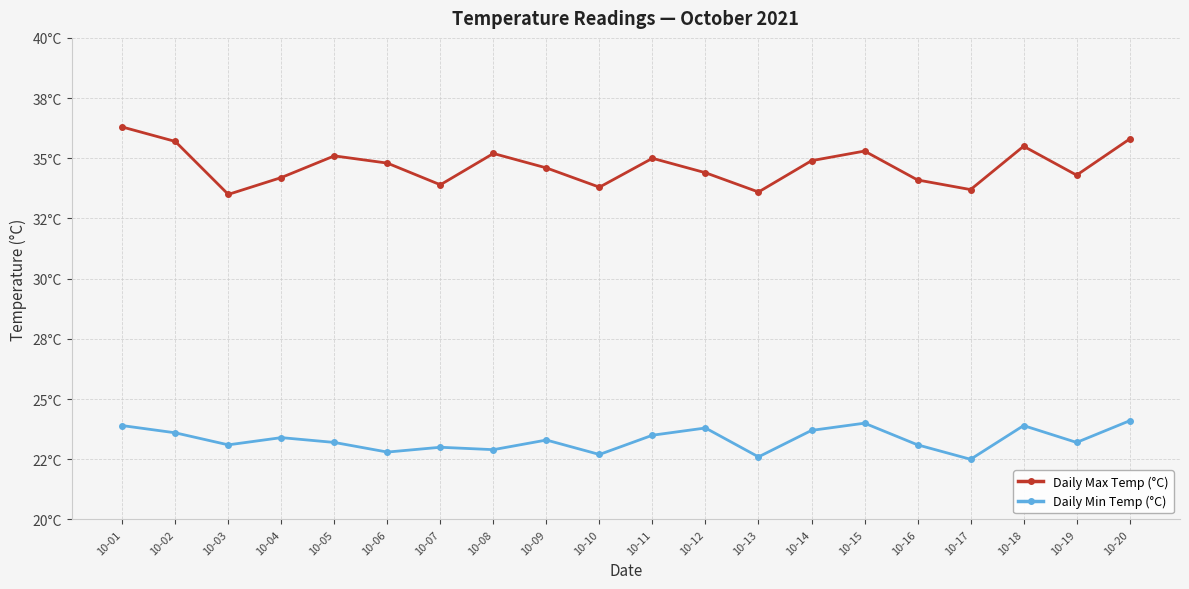

What are all the series names shown in the legend?

Daily Max Temp (°C), Daily Min Temp (°C)